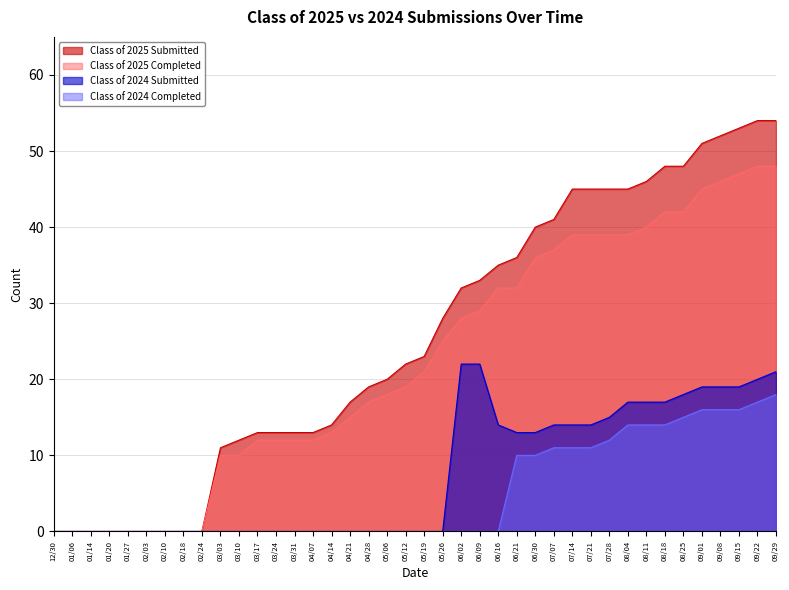

What are all the series names shown in the legend?

Class of 2025 Submitted, Class of 2025 Completed, Class of 2024 Submitted, Class of 2024 Completed